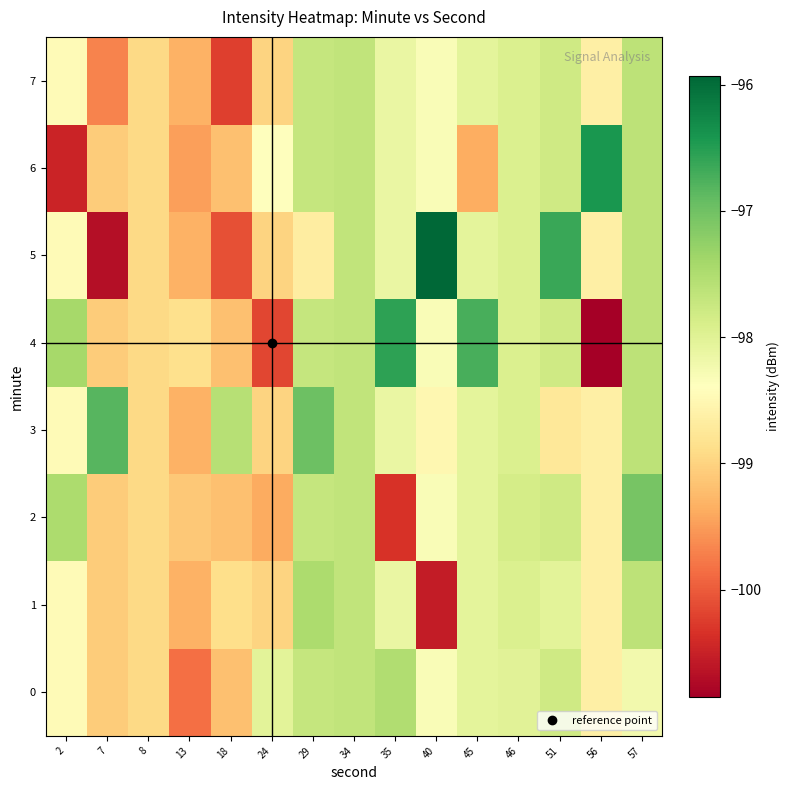

Reading left to right, extract all data points from this chart.

0: 2=-98.5	7=-99.1	8=-98.9	13=-99.8	18=-99.2	24=-98.0	29=-97.7	34=-97.7	35=-97.5	40=-98.3	45=-98.0	46=-98.0	51=-97.8	56=-98.6	57=-98.2
1: 2=-98.5	7=-99.1	8=-98.9	13=-99.3	18=-98.9	24=-99.0	29=-97.5	34=-97.7	35=-98.1	40=-100.5	45=-98.0	46=-97.9	51=-98.0	56=-98.6	57=-97.6
2: 2=-97.5	7=-99.1	8=-98.9	13=-99.1	18=-99.2	24=-99.4	29=-97.7	34=-97.7	35=-100.3	40=-98.3	45=-98.0	46=-97.9	51=-97.8	56=-98.6	57=-97.1
3: 2=-98.5	7=-96.8	8=-98.9	13=-99.3	18=-97.6	24=-99.0	29=-97.0	34=-97.7	35=-98.1	40=-98.5	45=-98.0	46=-97.9	51=-98.7	56=-98.6	57=-97.6
4: 2=-97.4	7=-99.1	8=-98.9	13=-98.9	18=-99.2	24=-100.2	29=-97.7	34=-97.7	35=-96.5	40=-98.3	45=-96.7	46=-97.9	51=-97.8	56=-100.8	57=-97.6
5: 2=-98.5	7=-100.7	8=-98.9	13=-99.3	18=-100.1	24=-99.0	29=-98.7	34=-97.7	35=-98.1	40=-95.9	45=-98.0	46=-97.9	51=-96.6	56=-98.6	57=-97.6
6: 2=-100.5	7=-99.1	8=-98.9	13=-99.5	18=-99.2	24=-98.4	29=-97.7	34=-97.7	35=-98.1	40=-98.3	45=-99.4	46=-97.9	51=-97.8	56=-96.4	57=-97.6
7: 2=-98.5	7=-99.7	8=-98.9	13=-99.3	18=-100.2	24=-99.0	29=-97.7	34=-97.7	35=-98.1	40=-98.3	45=-98.0	46=-97.9	51=-97.8	56=-98.6	57=-97.6